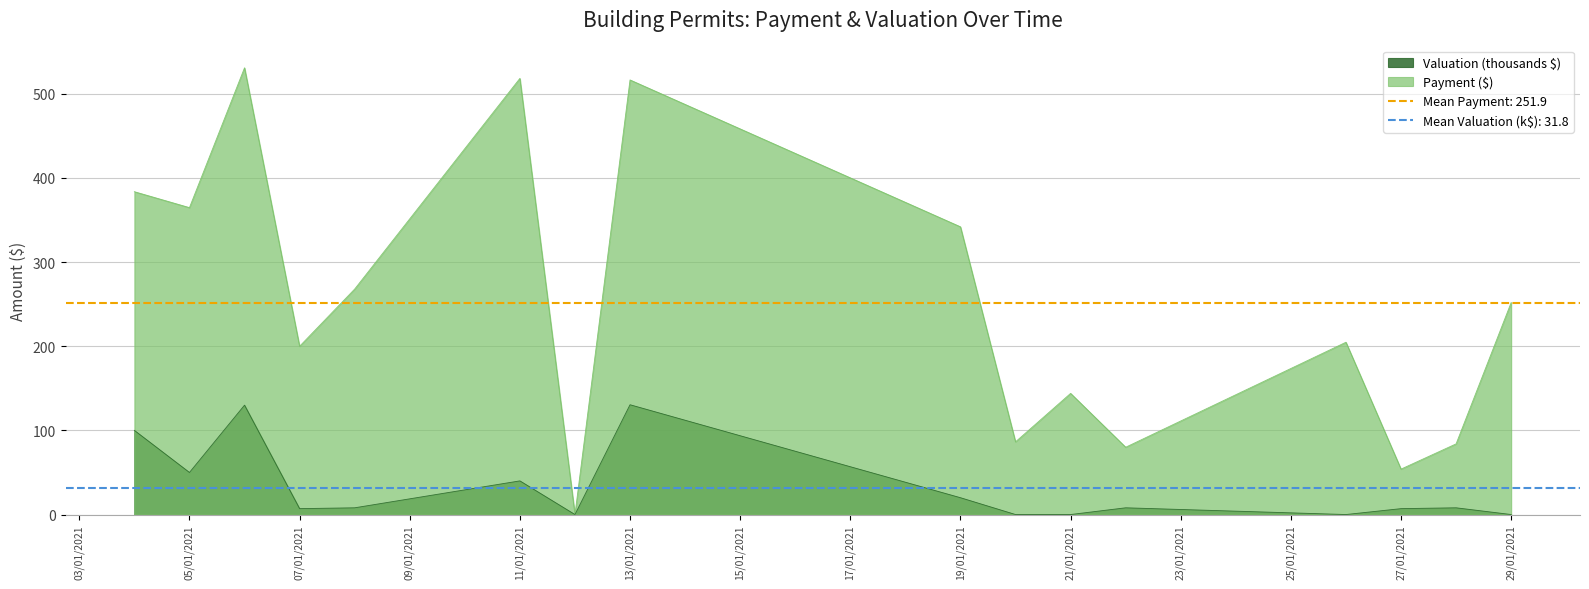

The value of Payment at 2021-01-13 is 516.6. True or false?

True